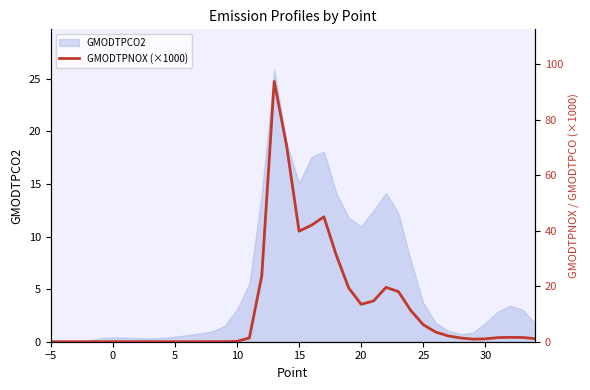

The value of GMODTPCO2 at 25 is 1.3. True or false?

False